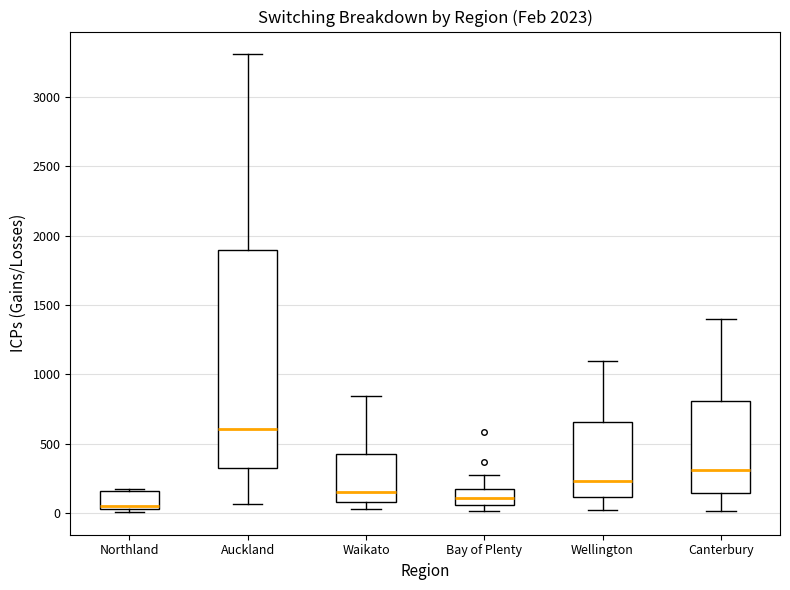

Reading left to right, transcribe this box plot: for each box, give where its median line is, the range the box spans, and where its two whiskers end, as read against the y-axis. The values are not printed on the chart, so give them approximately, as read against the axis.

Northland: median 50 (just above the box's lower edge), box 50 to 150, whiskers 0 to 200
Auckland: median 600, box 350 to 1900, whiskers 50 to 3300
Waikato: median 150, box 100 to 450, whiskers 50 to 850
Bay of Plenty: median 100, box 50 to 150, whiskers 0 to 300
Wellington: median 250, box 100 to 650, whiskers 50 to 1100
Canterbury: median 300, box 150 to 800, whiskers 0 to 1400